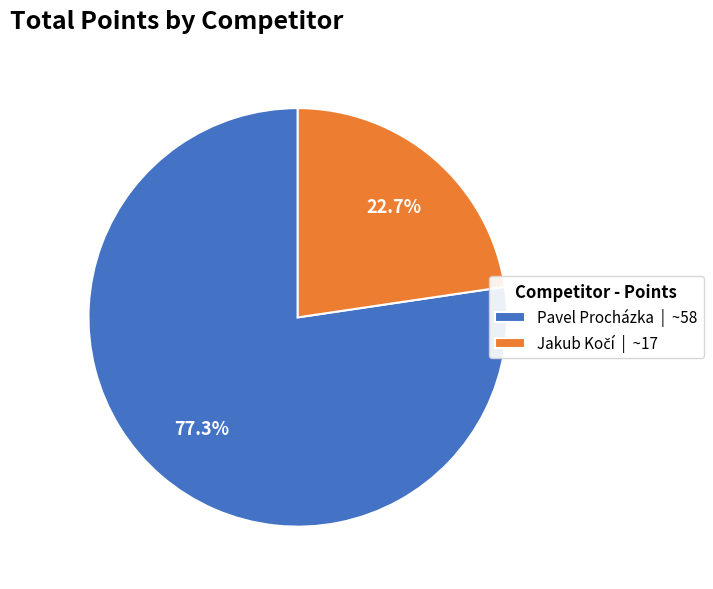

Is Pavel Procházka | ~58 the majority of the pie?

Yes